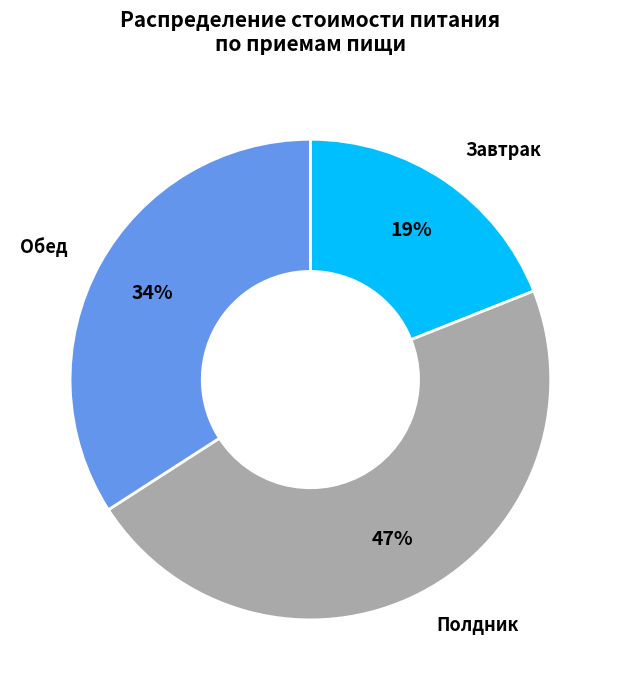

To the nearest percent, what is the average slice percentage?

33%